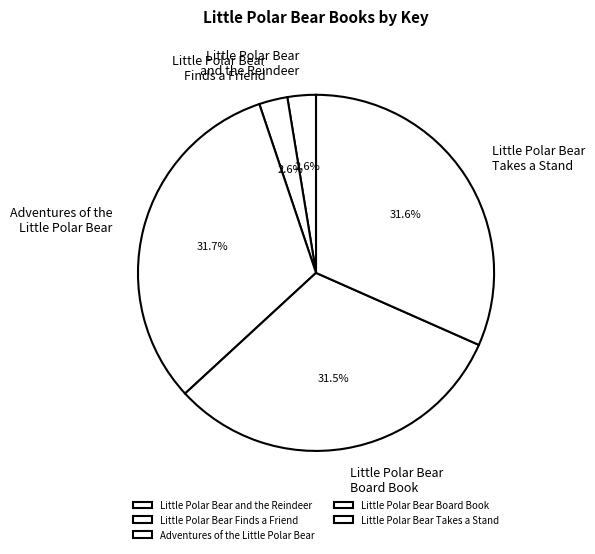

What percentage do Little Polar Bear Takes a Stand and Little Polar Bear and the Reindeer together represent?

34.2%